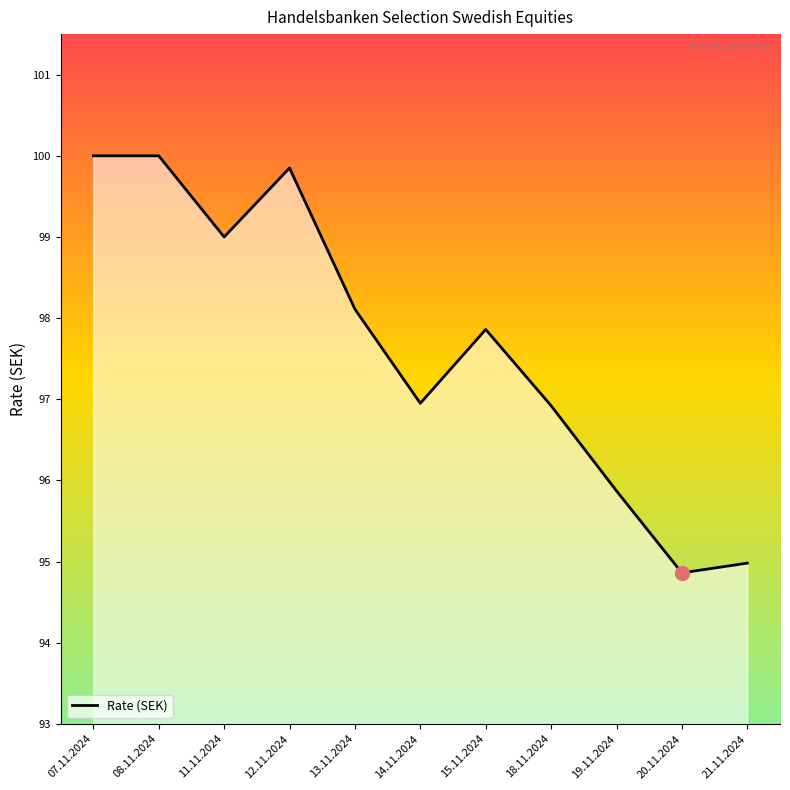

Approximately how many times larger is the value at 11.11.2024 compared to 20.11.2024?

1.0